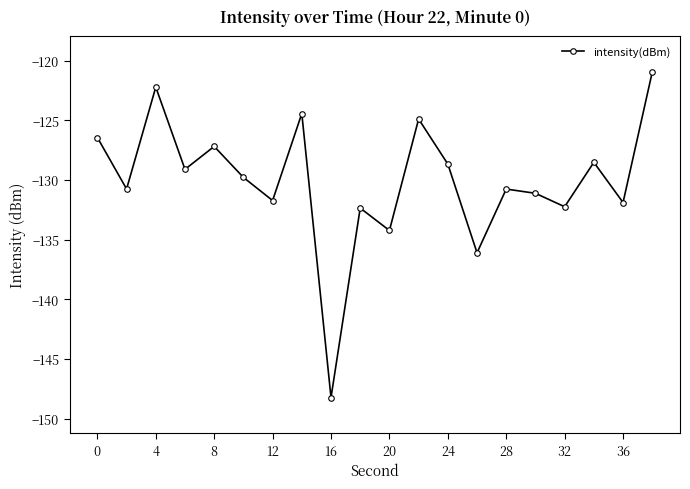

What is the average value?

-130.1